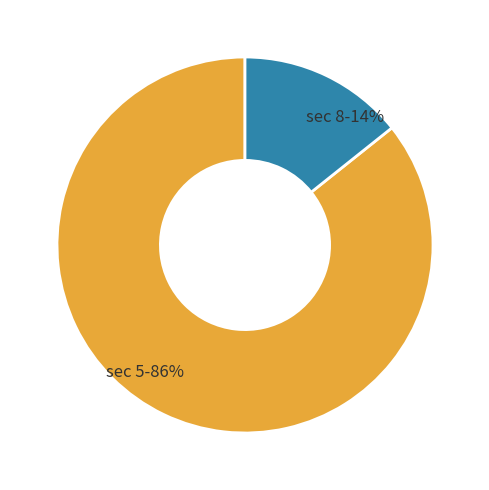

Which has a higher value, sec 5 or sec 8?

sec 5